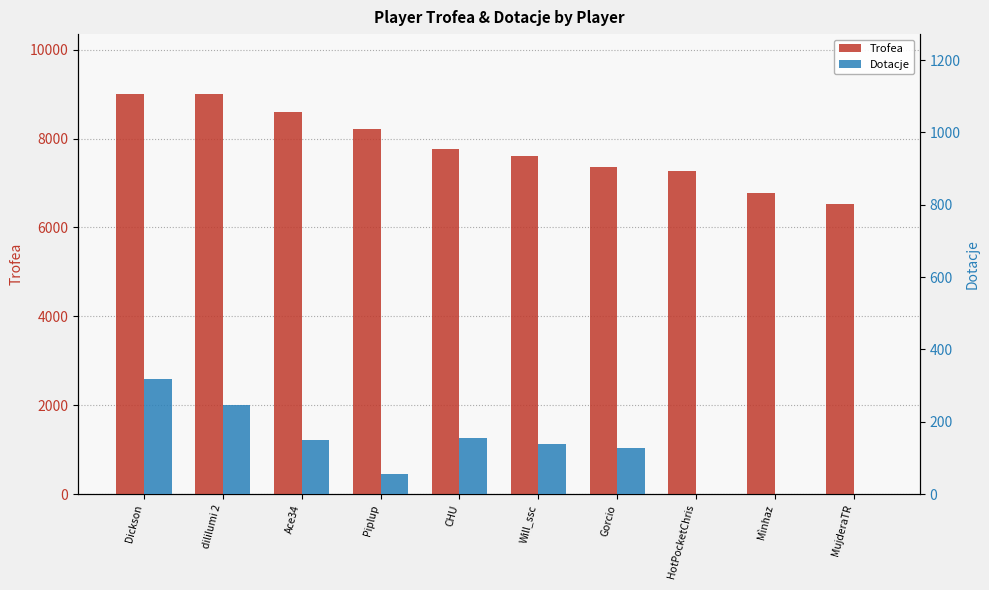

What is the difference between the Trofea values at MujderaTR and Gorcio?

820